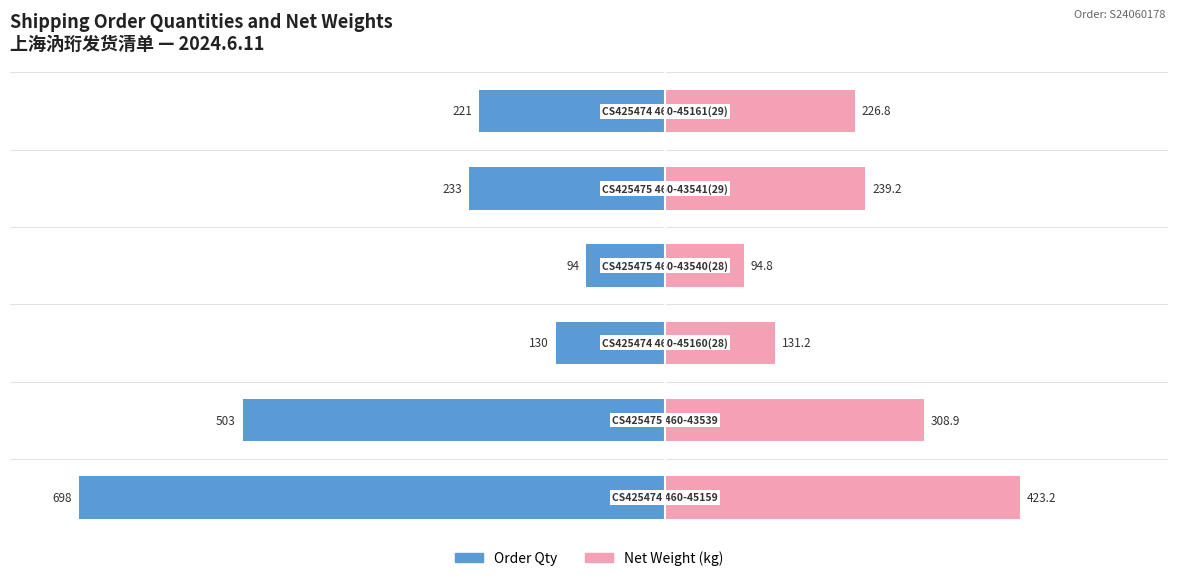

Are the bars horizontal?

Yes